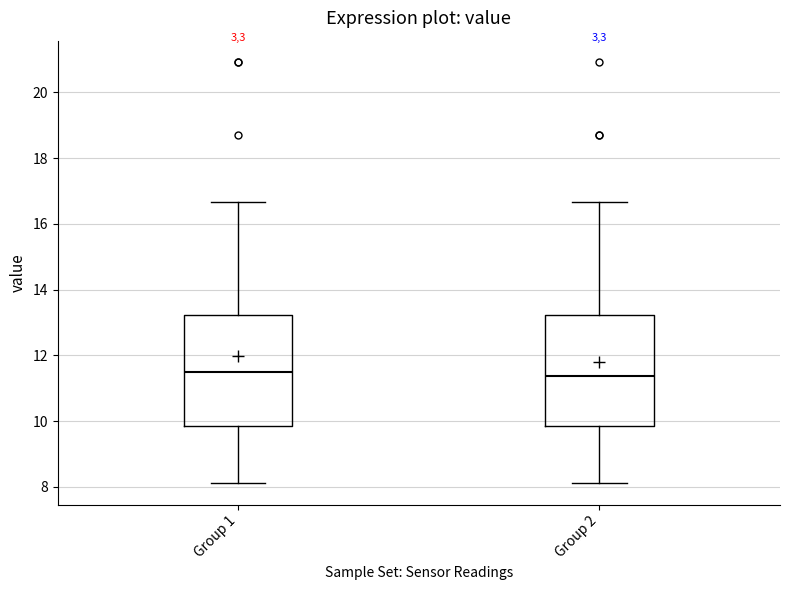

Reading left to right, transcribe this box plot: for each box, give where its median line is, the range the box spans, and where its two whiskers end, as read against the y-axis. The values are not printed on the chart, so give them approximately, as read against the axis.

Group 1: median 11.6, box 9.8 to 13.2, whiskers 8.2 to 16.6
Group 2: median 11.4, box 9.8 to 13.2, whiskers 8.2 to 16.6